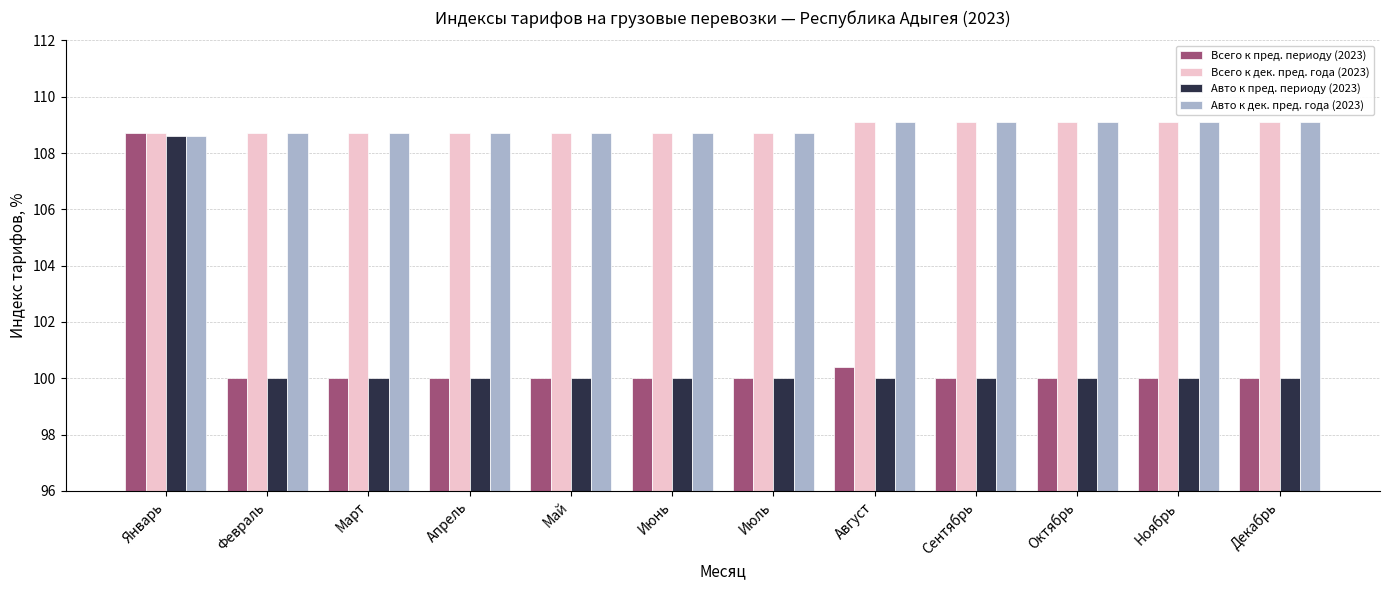

Is the value of Всего к дек. пред. года (2023) at Октябрь greater than the value of Всего к пред. периоду (2023) at Март?

Yes